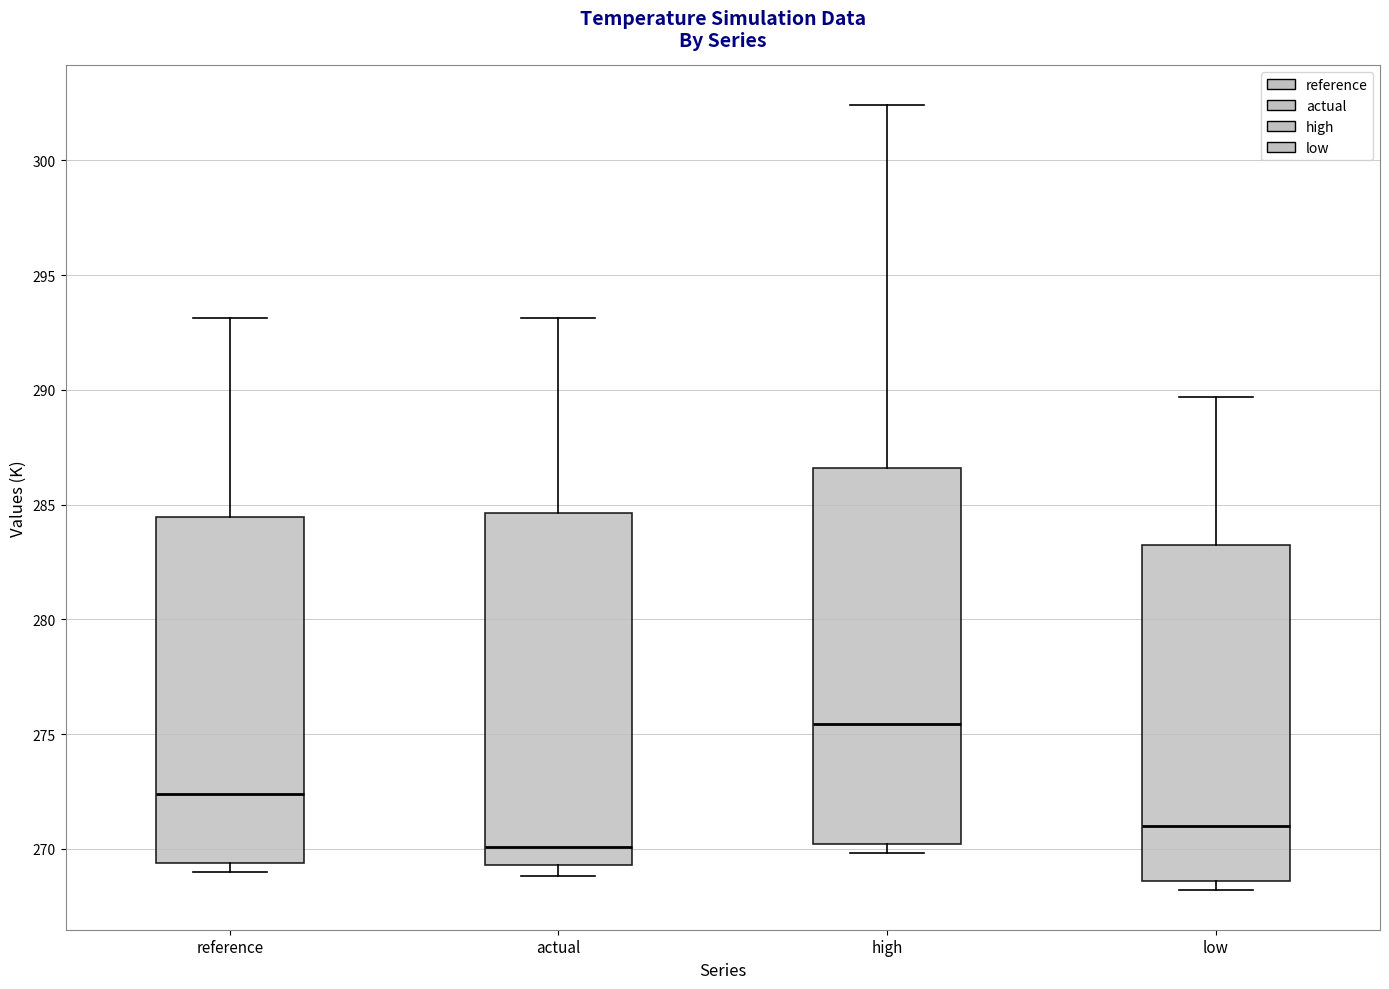

Which box's median line is the highest?

high